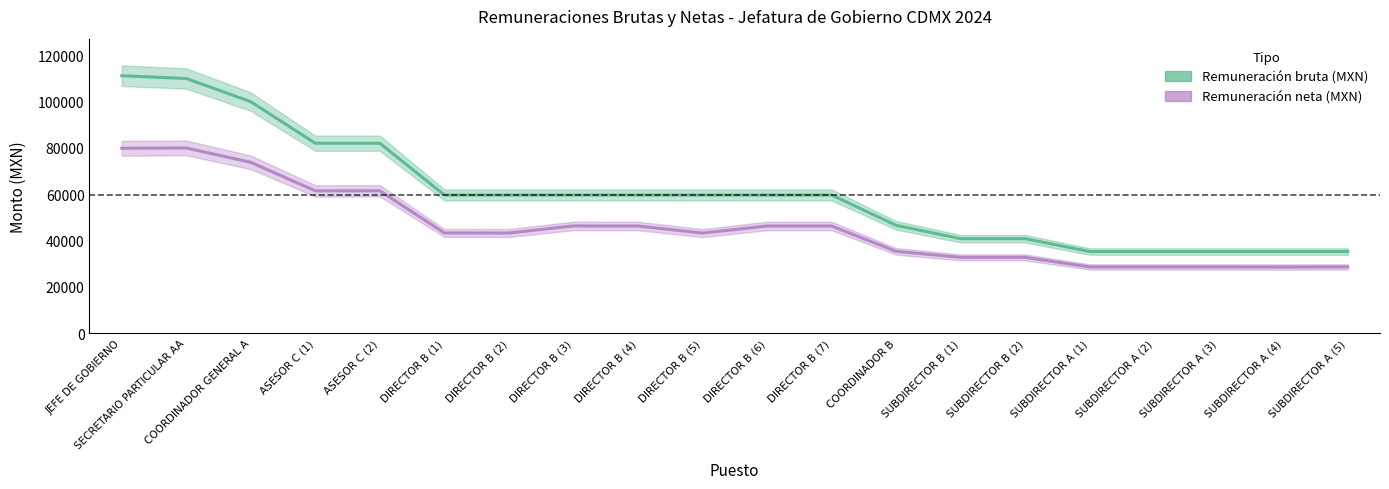

True or false: Remuneración neta (MXN) has more than 2 interior local peaks.

True